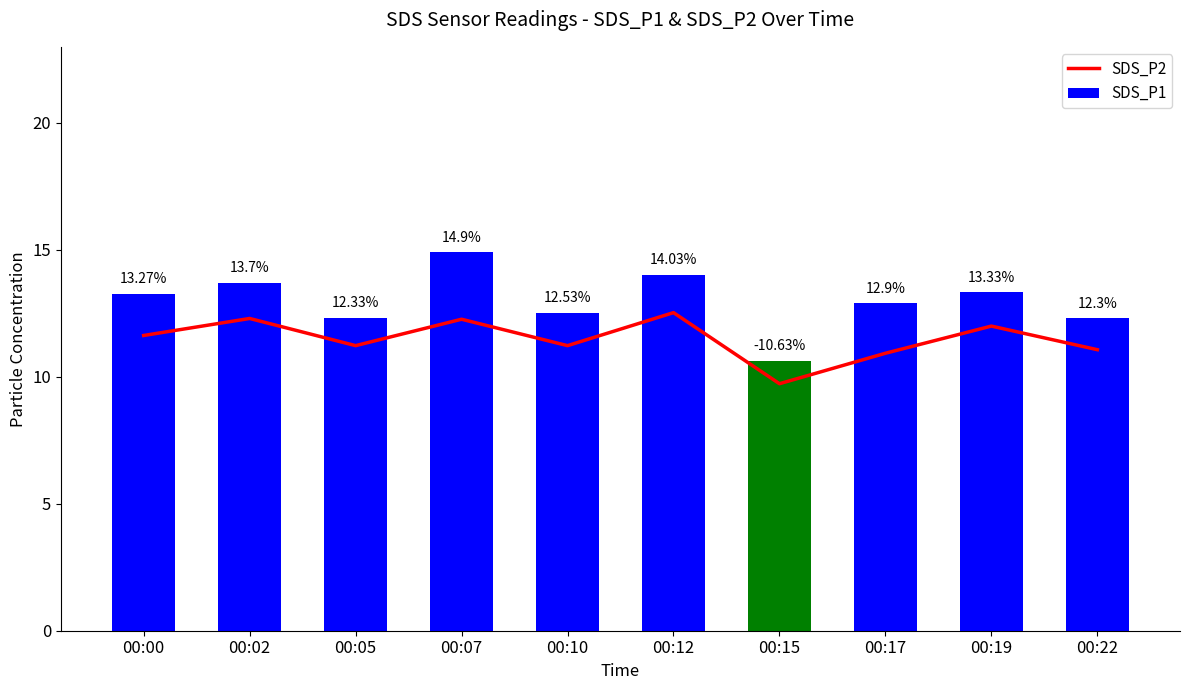

The SDS_P1 series shows 6.1 at 00:15. True or false?

False